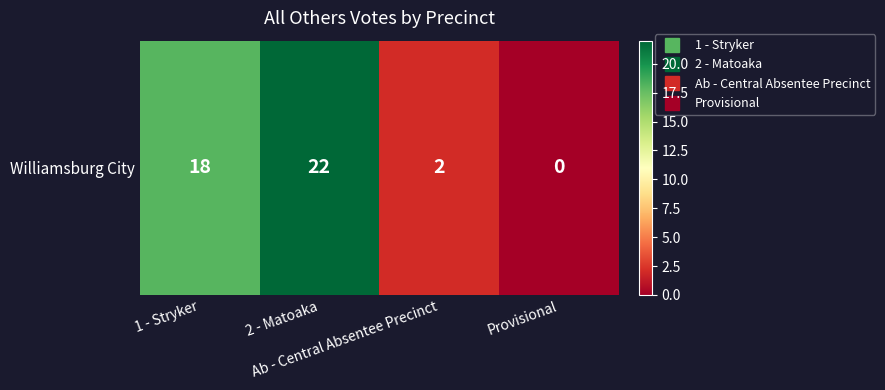

Reading left to right, extract all data points from this chart.

18	22	2	0